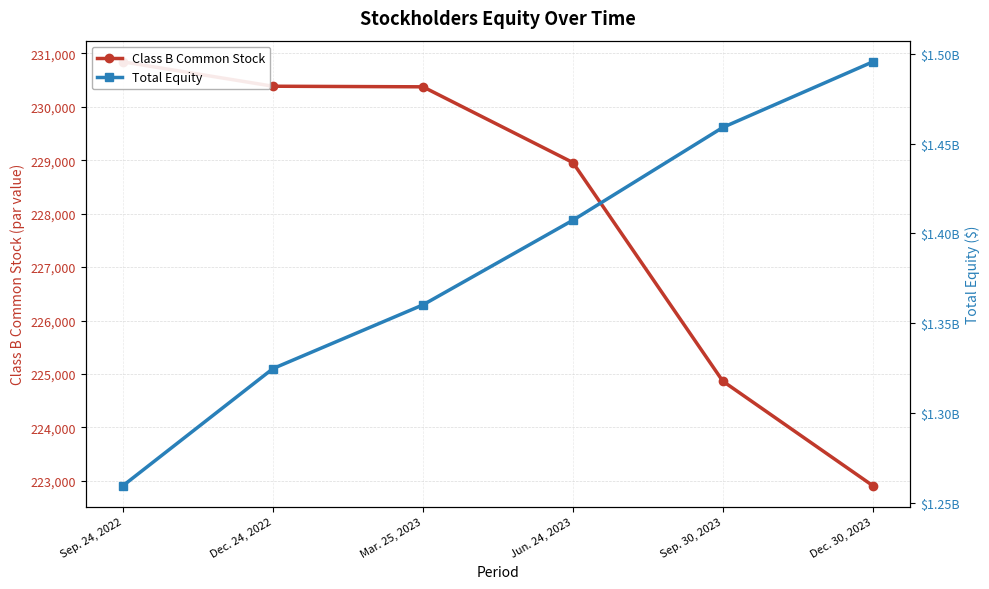

Rank the series by their average value, from highest to lowest.

Total Equity, Class B Common Stock